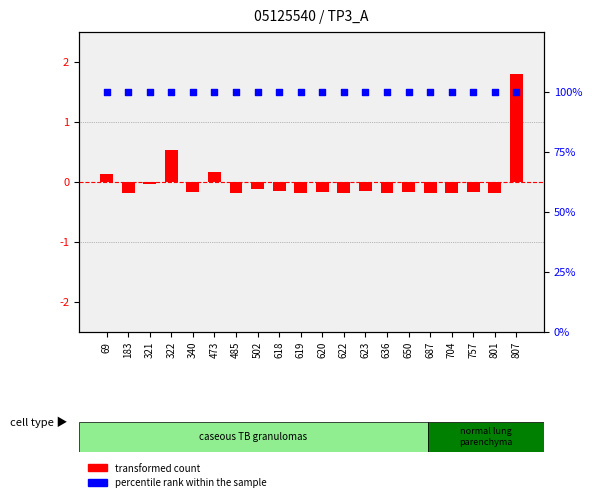

Which series has the widest spread of Y values?

transformed count